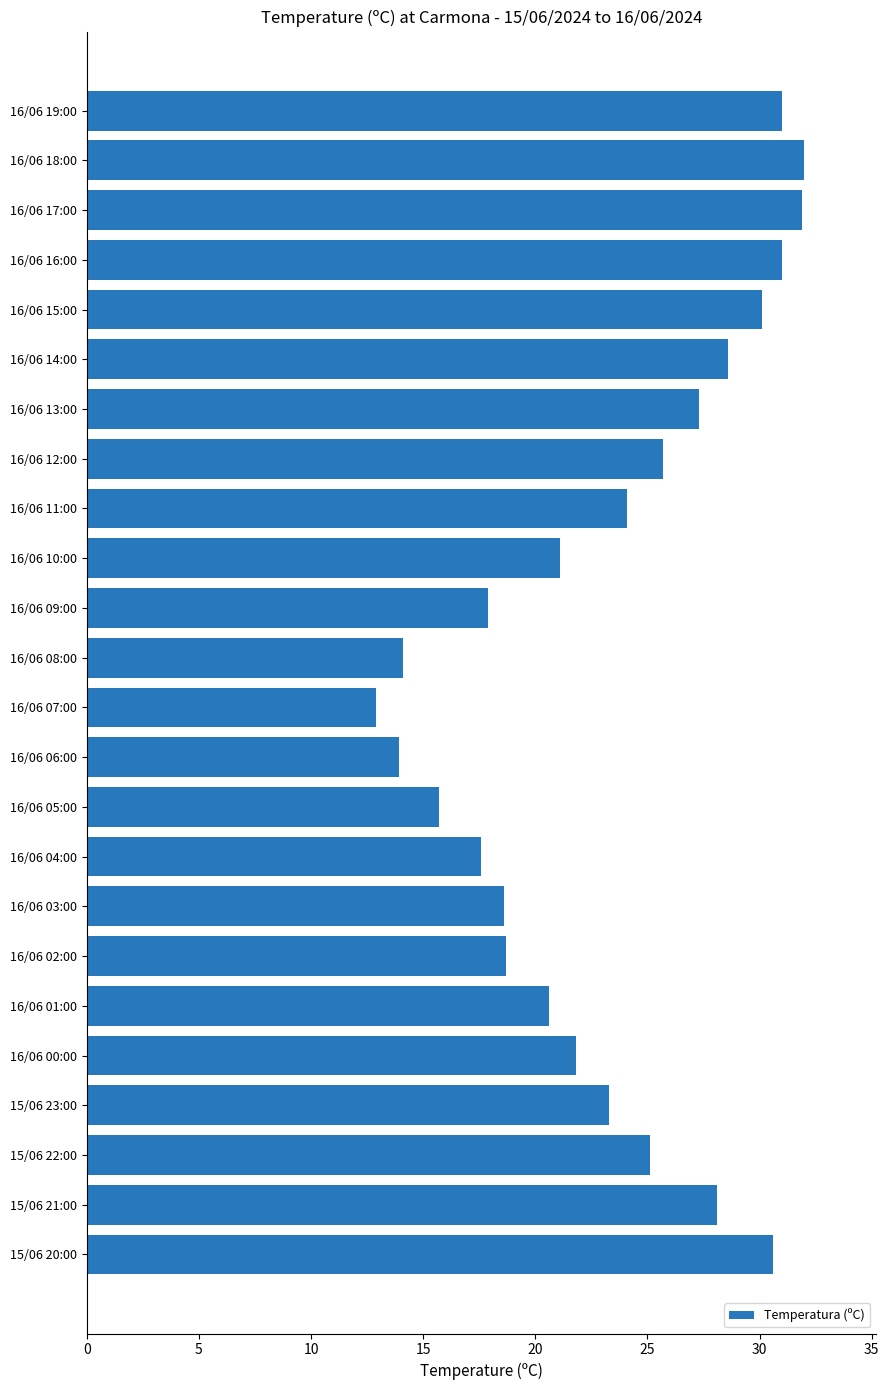

Are the bars grouped side by side (vs. stacked)?

No